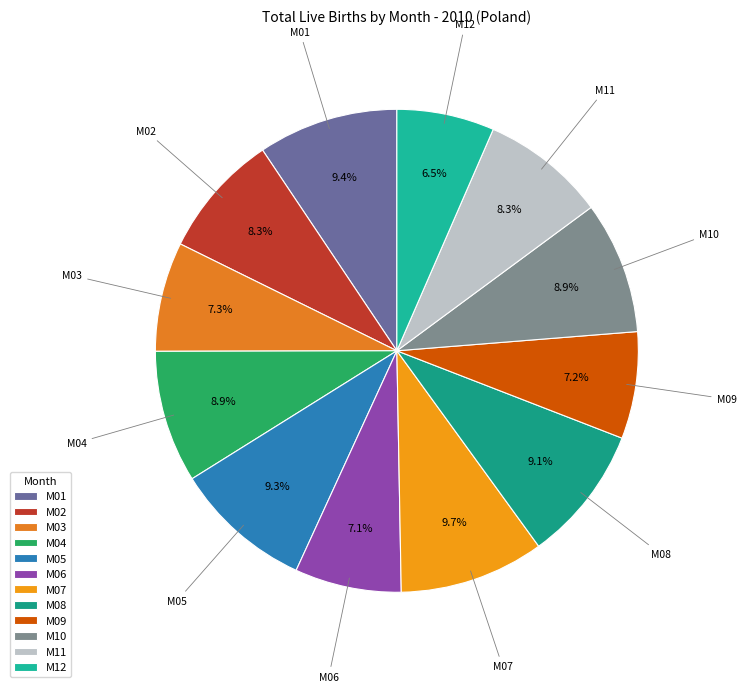

Does any single category account for the majority?

No